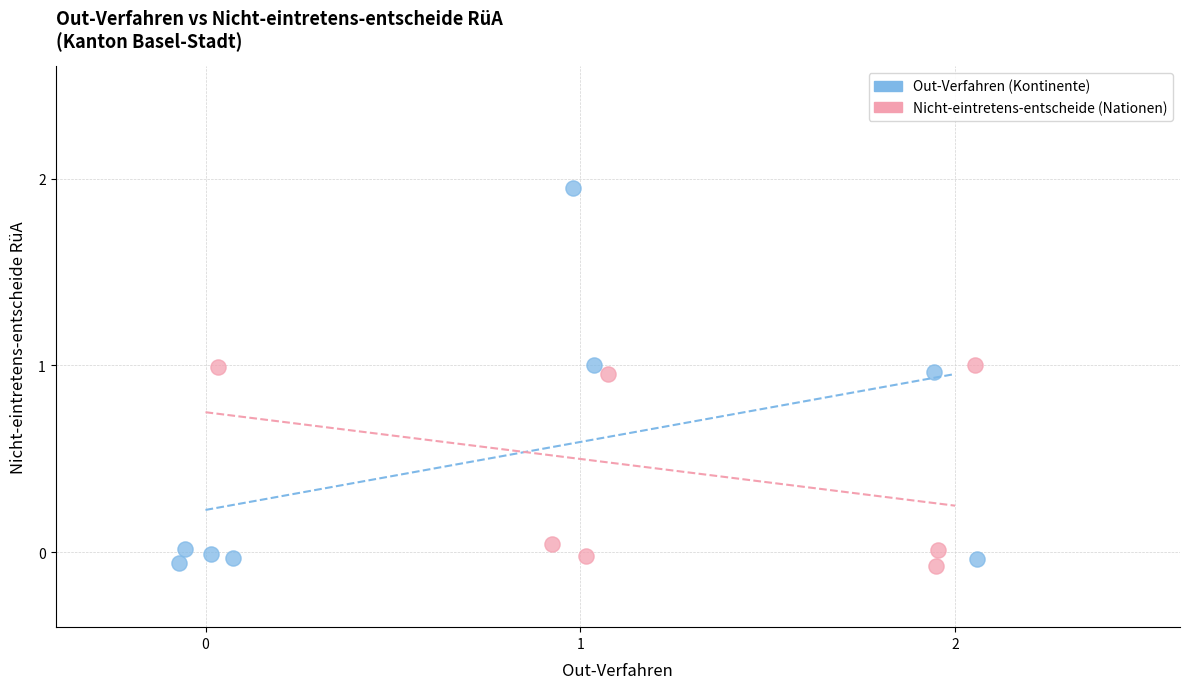

Which series reaches the maximum Y coordinate?

Out-Verfahren (Kontinente)